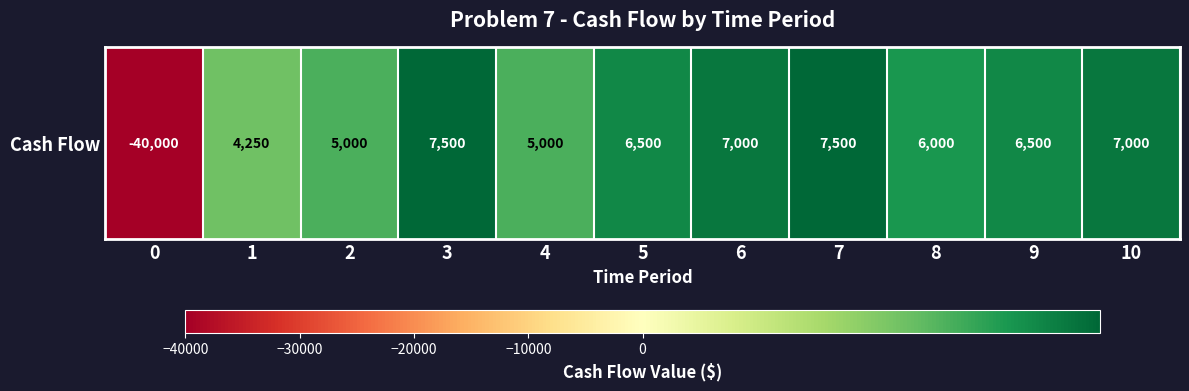

How many values are below 6500?

5